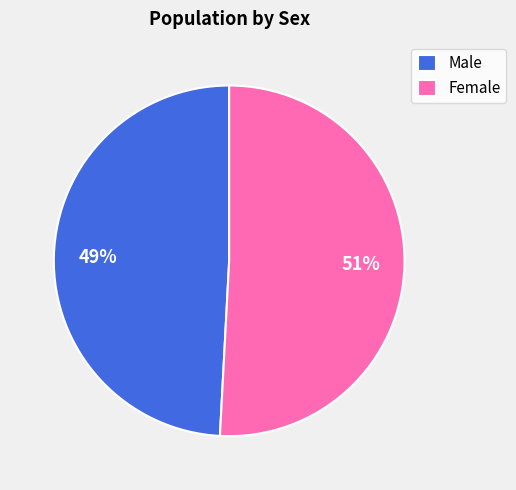

To the nearest percent, what is the difference between the largest and smallest slice percentages?

2%